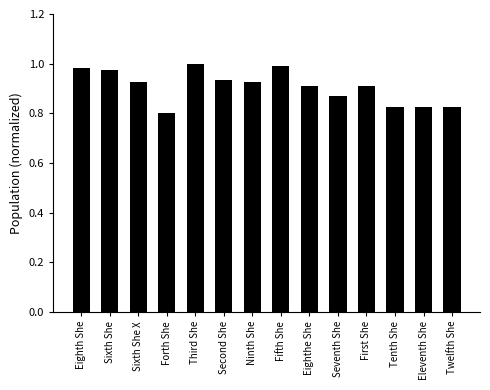

Is it true that the value at Eighth She is 1.0?

True